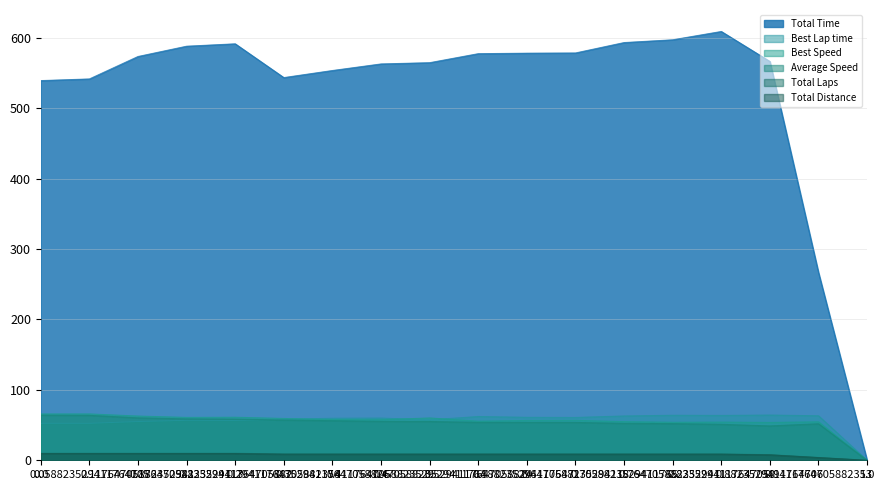

Which series has the largest total across all categories?

Total Time